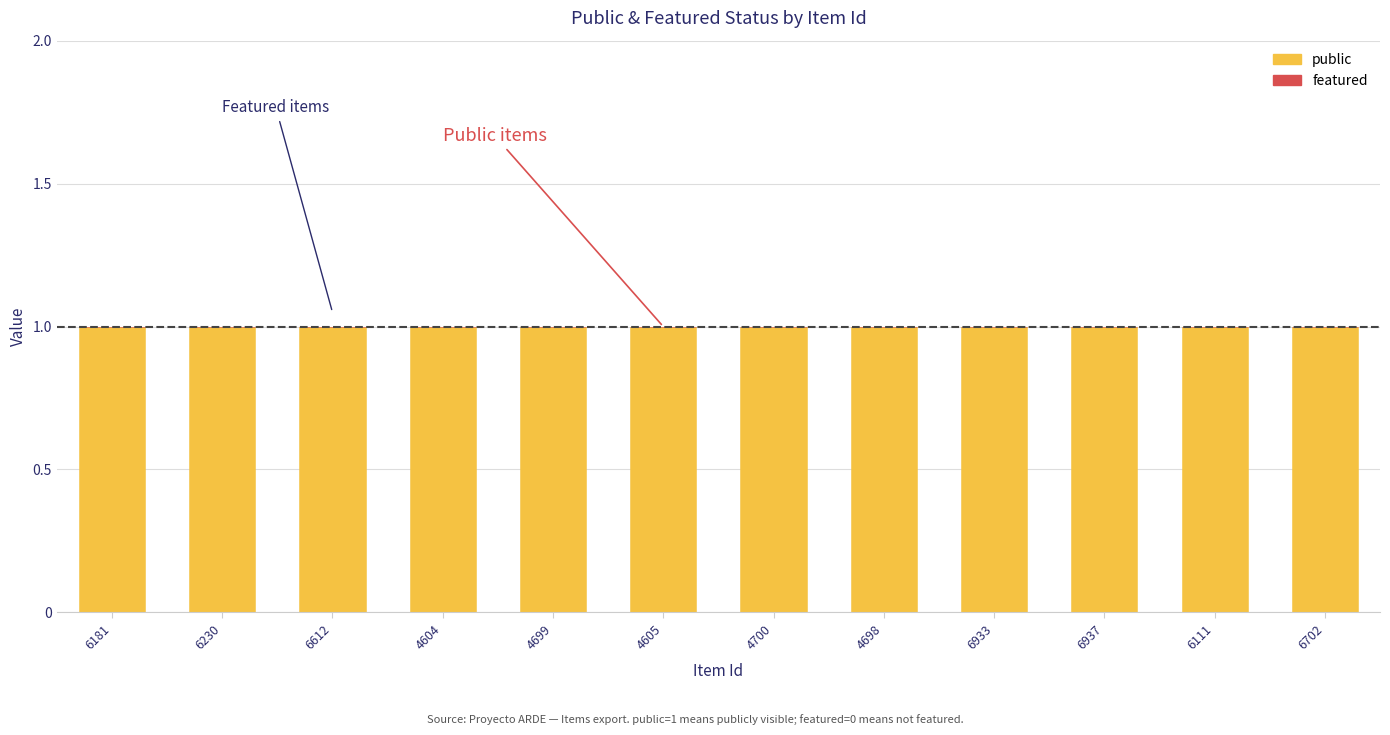

Reading left to right, extract all data points from this chart.

public: 1	1	1	1	1	1	1	1	1	1	1	1
featured: 0	0	0	0	0	0	0	0	0	0	0	0